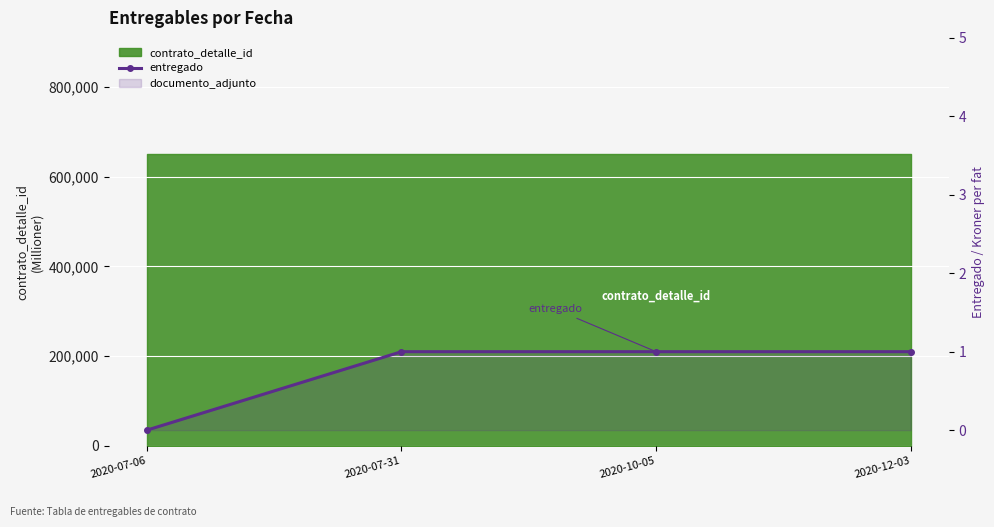

The value at 2020-10-05 is 1. True or false?

False